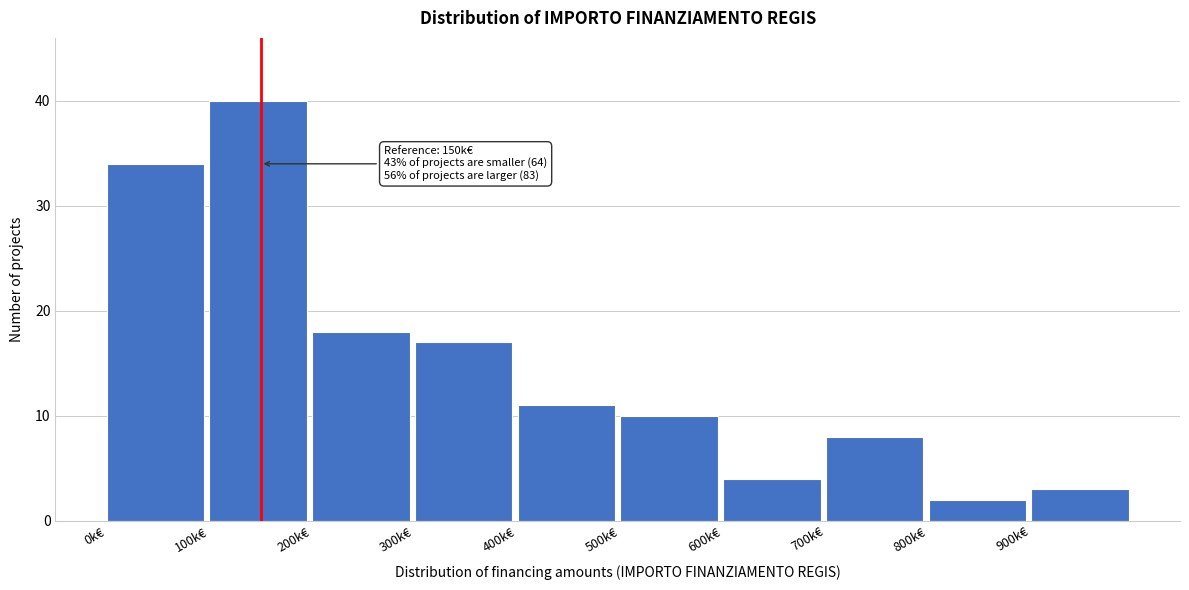

Reading left to right, what are all the values shown in this chart?

34	40	18	17	11	10	4	8	2	3